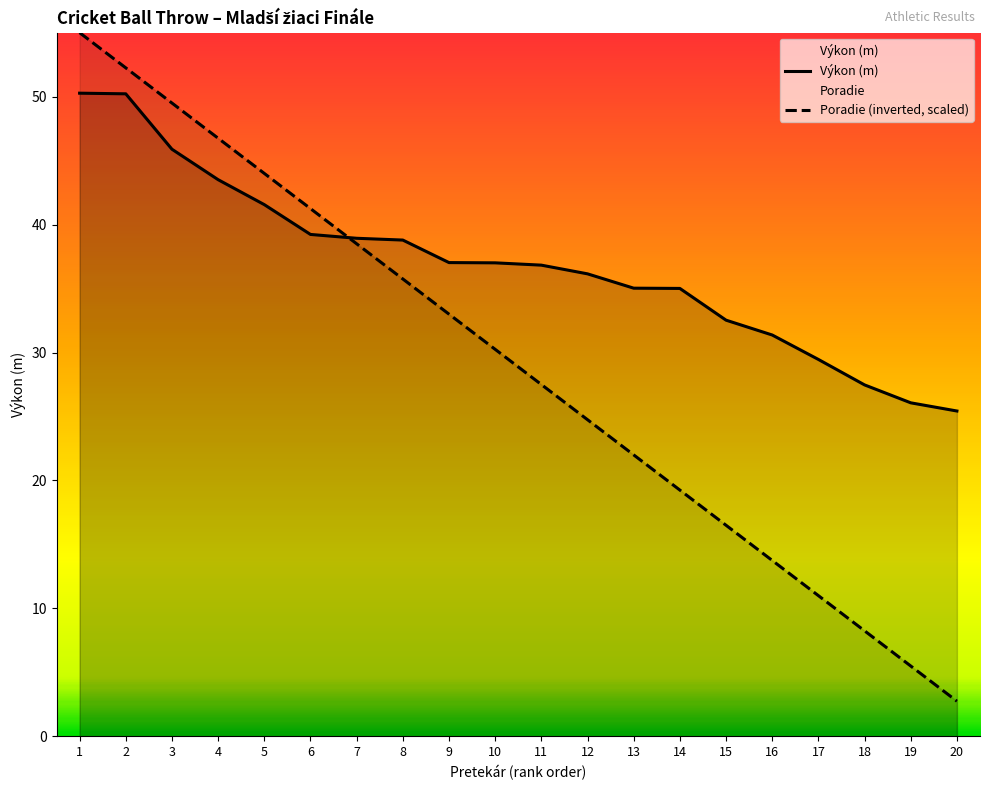

List the series in order of their peak value, highest first.

Poradie (inverted, scaled), Výkon (m)